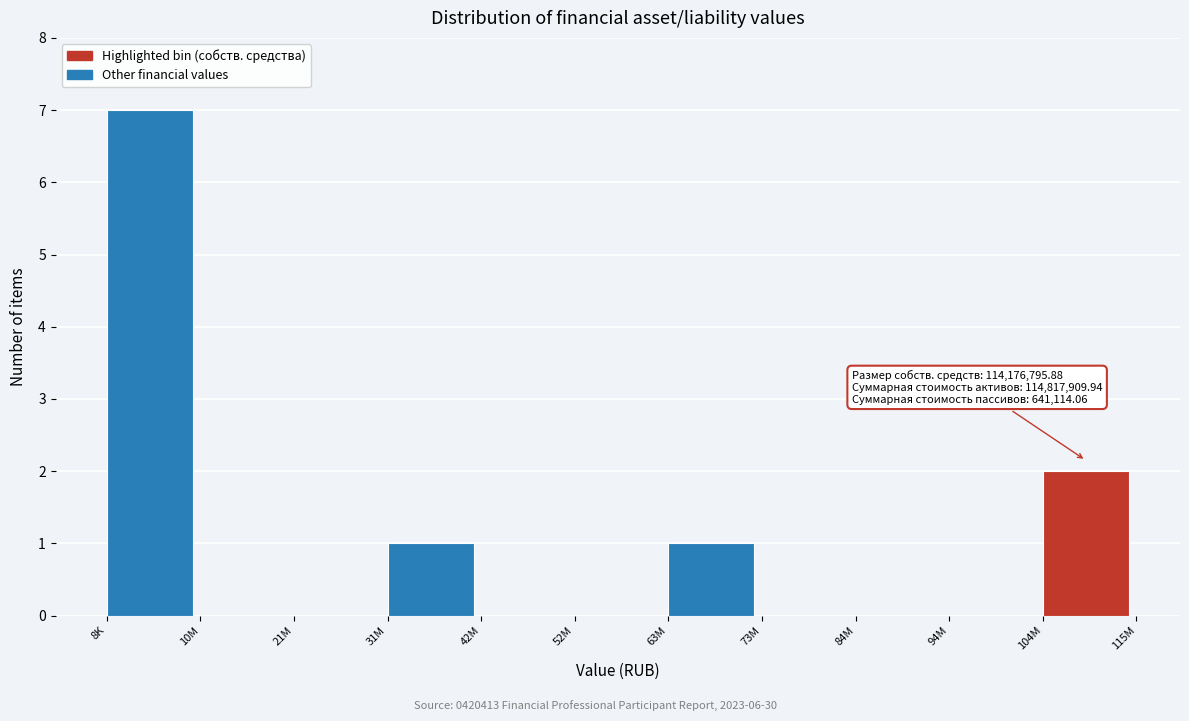

Reading left to right, extract all data points from this chart.

8K=7	10M=0	21M=0	31M=1	42M=0	52M=0	63M=1	73M=0	84M=0	94M=0	104M=2